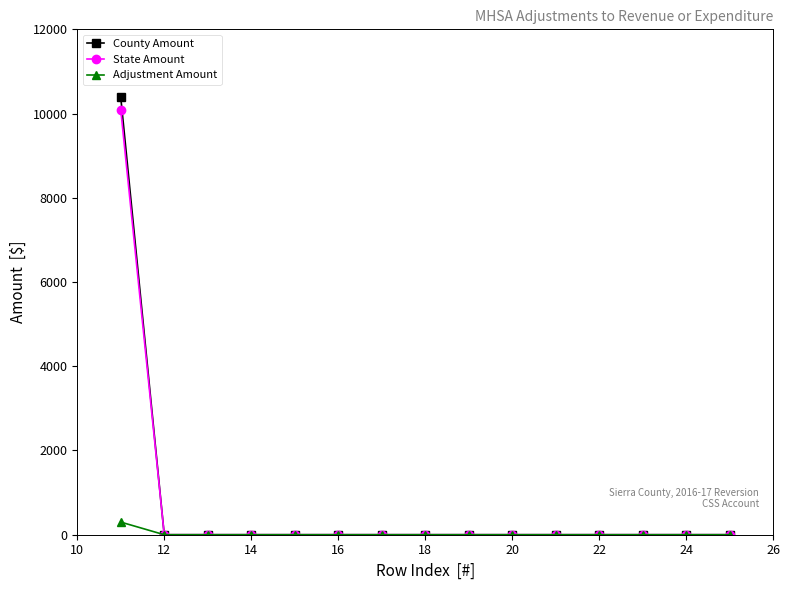

What is the greatest value displayed?

10383